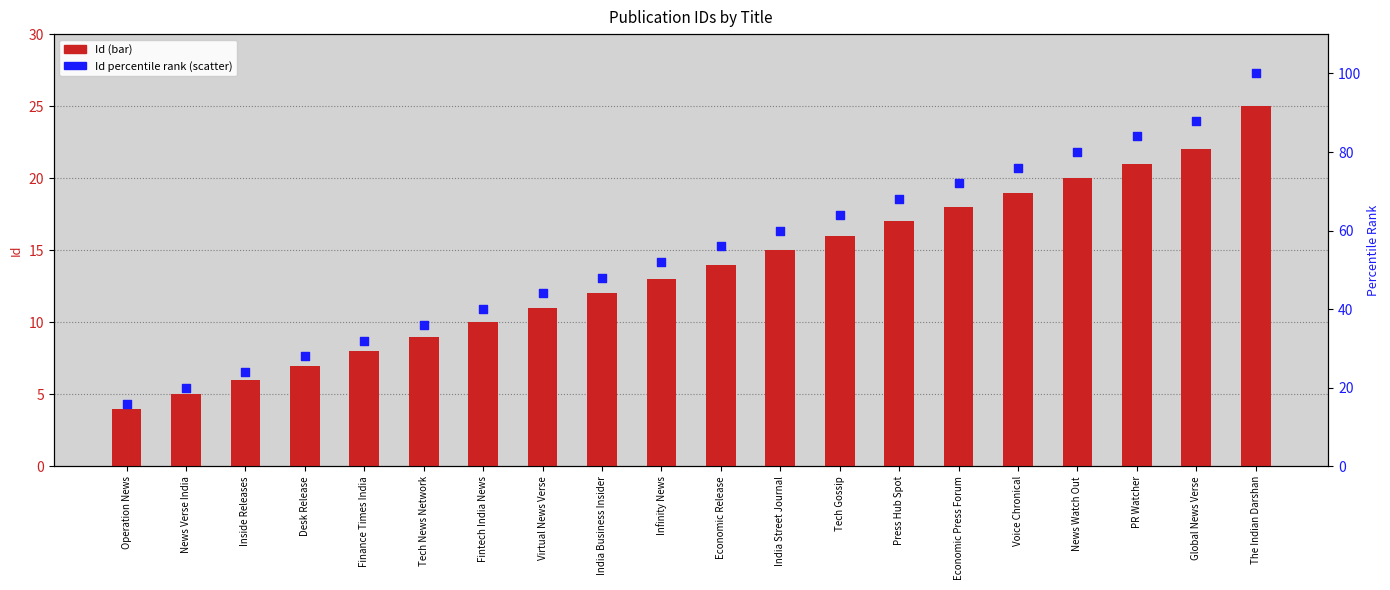

At how many categories does at least one series exceed 35?

15